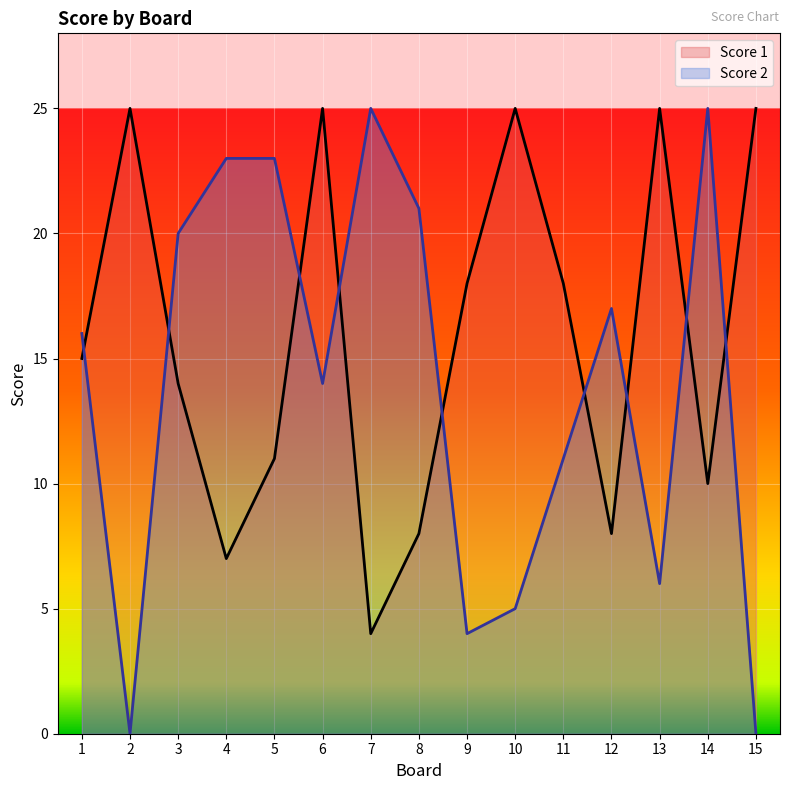

Read the Score 2 value at 8, to the nearest 5.

20